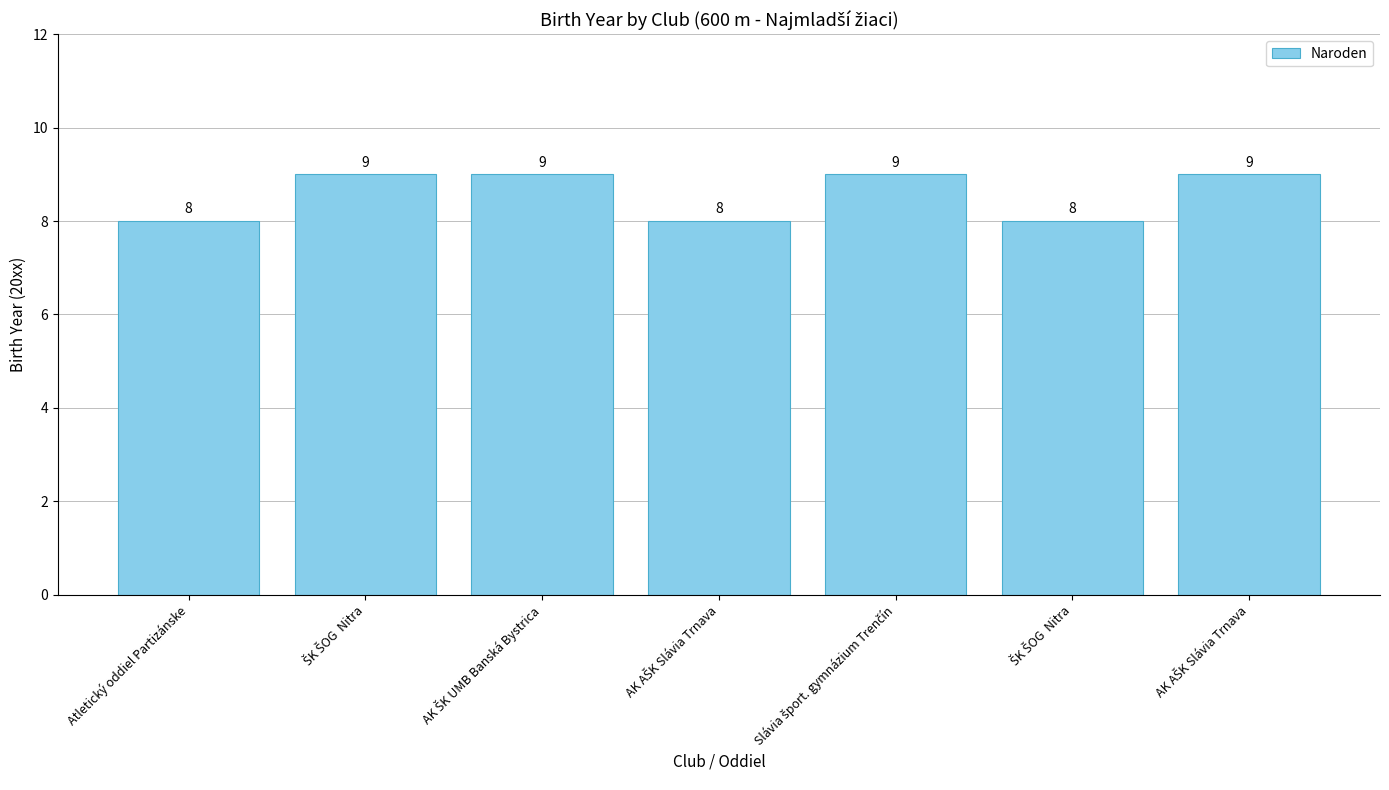

What is the smallest value displayed?

8